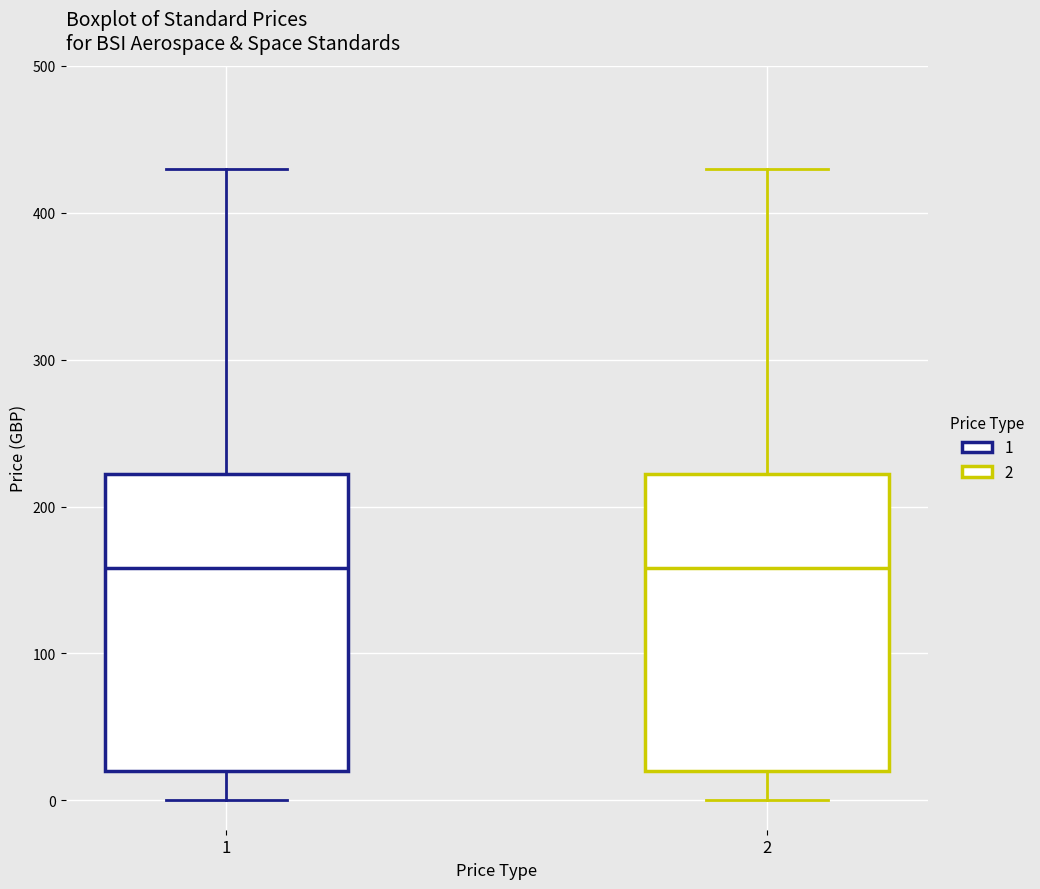

Where is the lower edge of the box at x = 1 on the y-axis? The values are not printed on the chart, so give them approximately, as read against the axis.

20